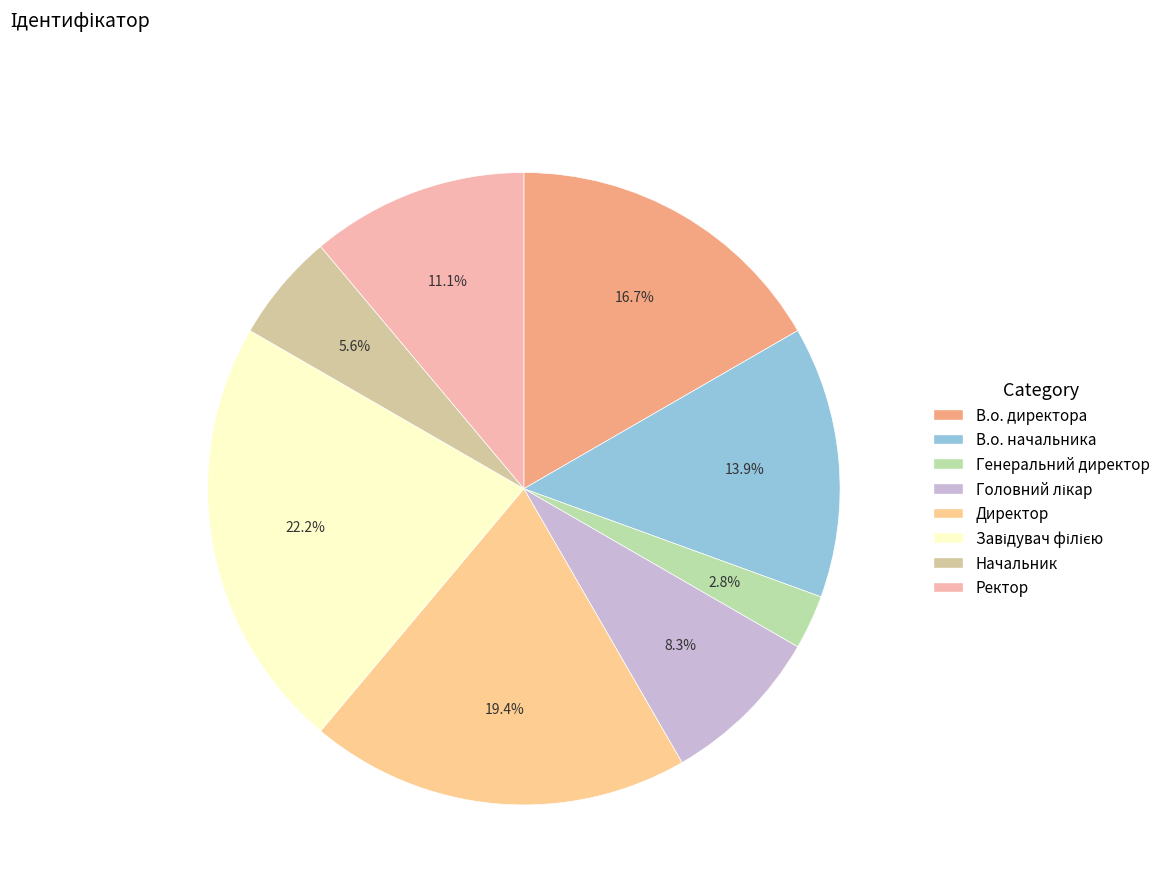

Is there a majority slice in this chart?

No